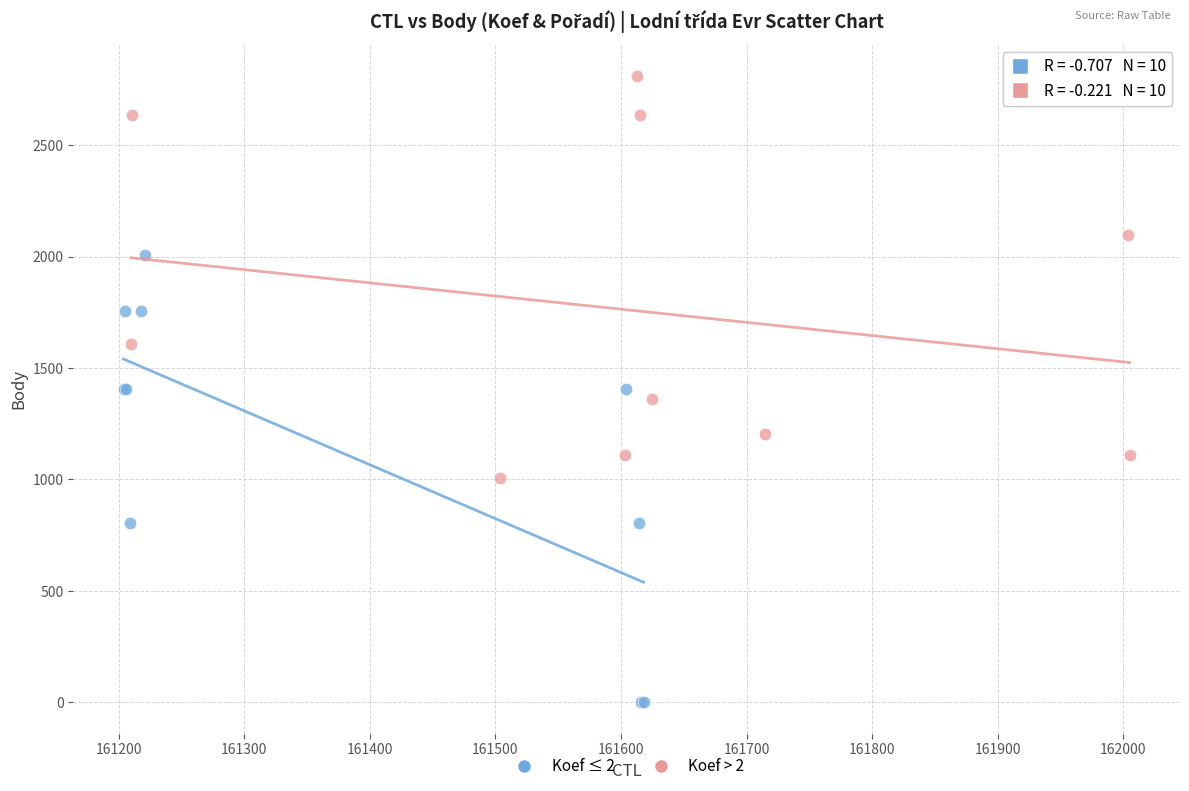

Which series contains the lowest Y value?

Koef ≤ 2